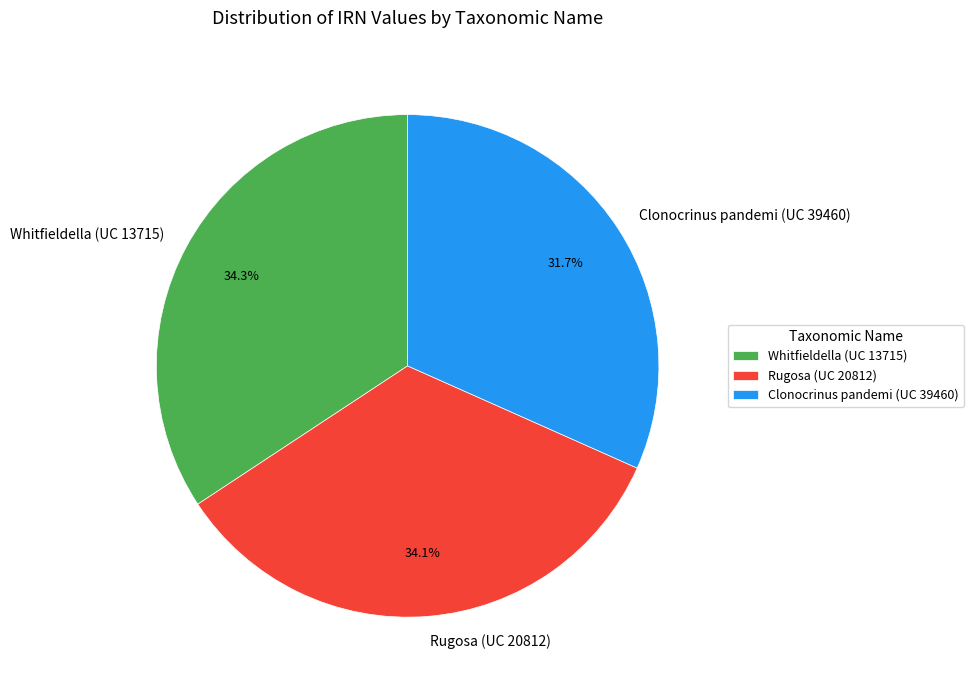

To the nearest percent, what percentage of the pie is Rugosa (UC 20812)?

34%